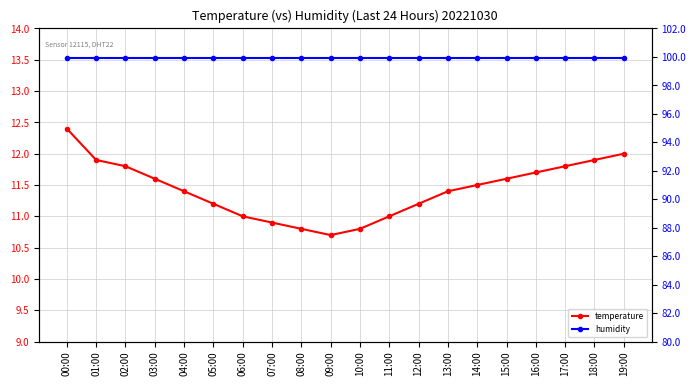

True or false: temperature has more than 0 points higher than both neighbors.

False